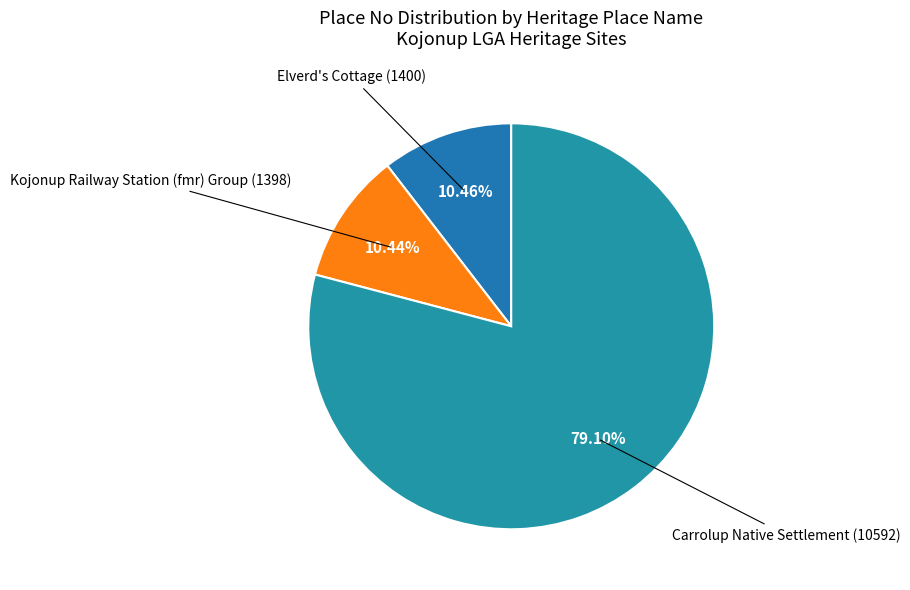

What percentage is NOT represented by Kojonup Railway Station (fmr) Group?

89.6%